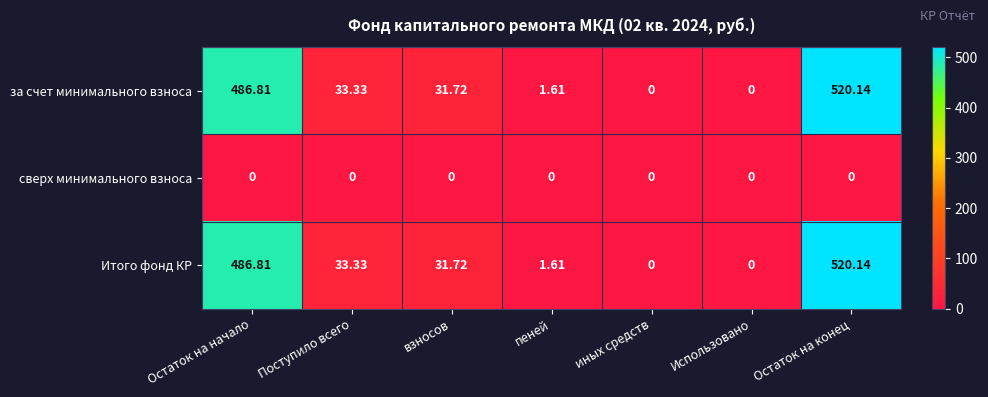

At which label does за счет минимального взноса first exceed 31?

Остаток на начало